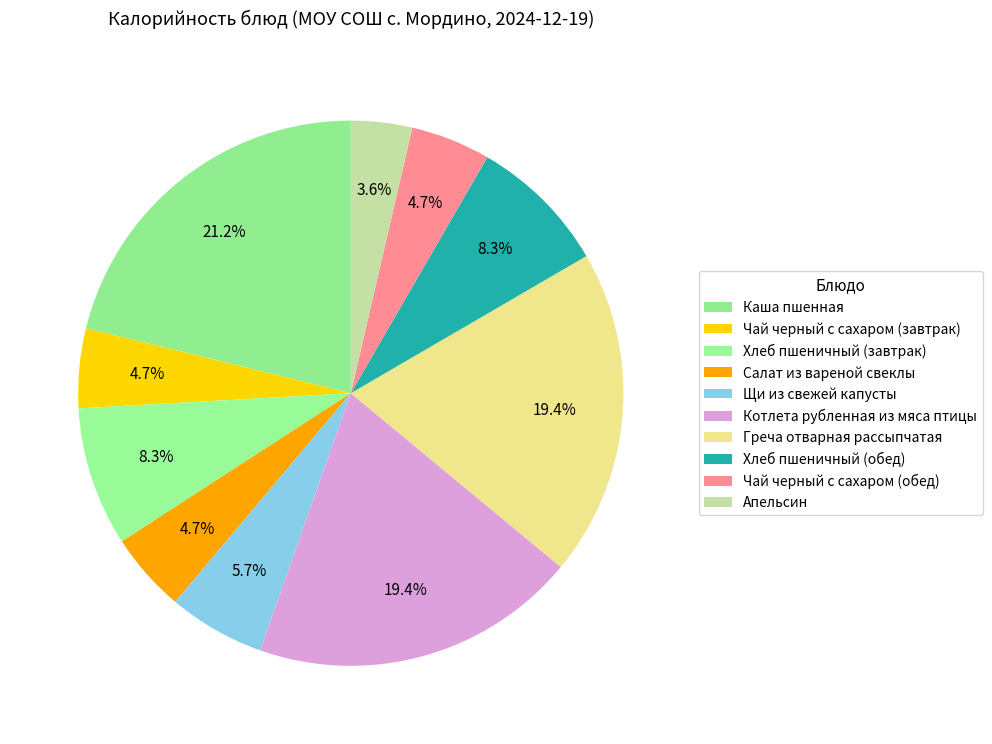

To the nearest percent, what is the difference between the largest and smallest slice percentages?

18%